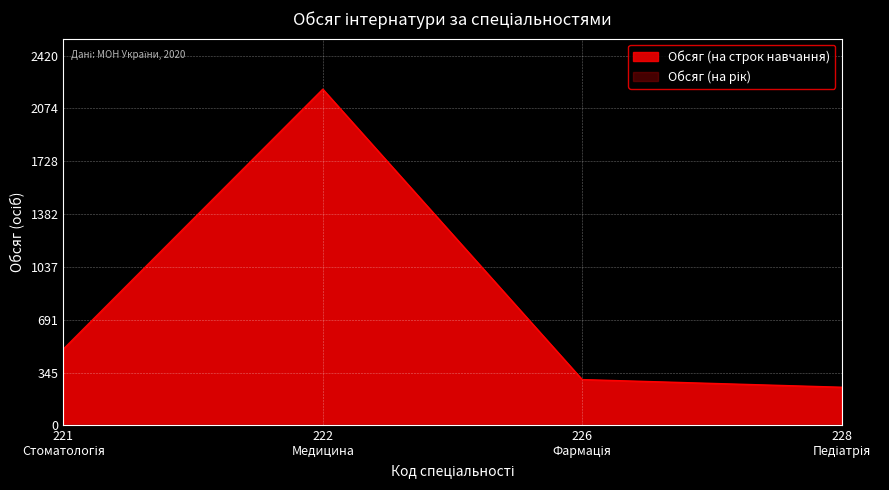

What is the greatest value displayed?

2200